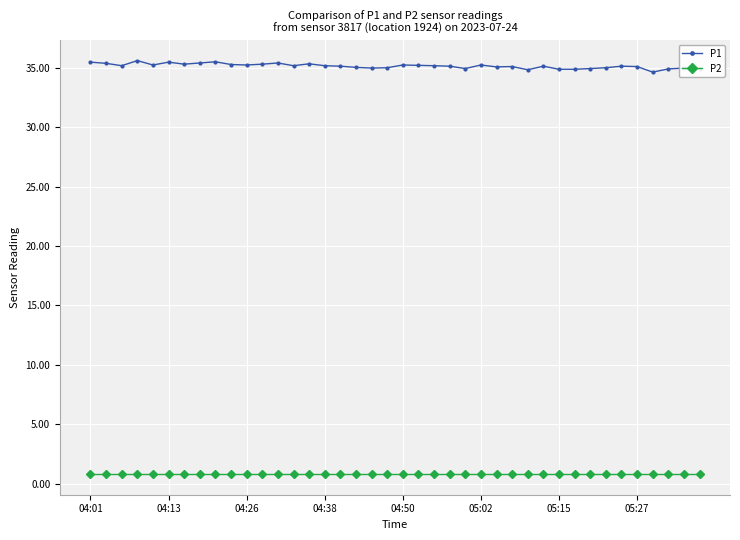

Rank the series by their maximum value, from lowest to highest.

P2, P1